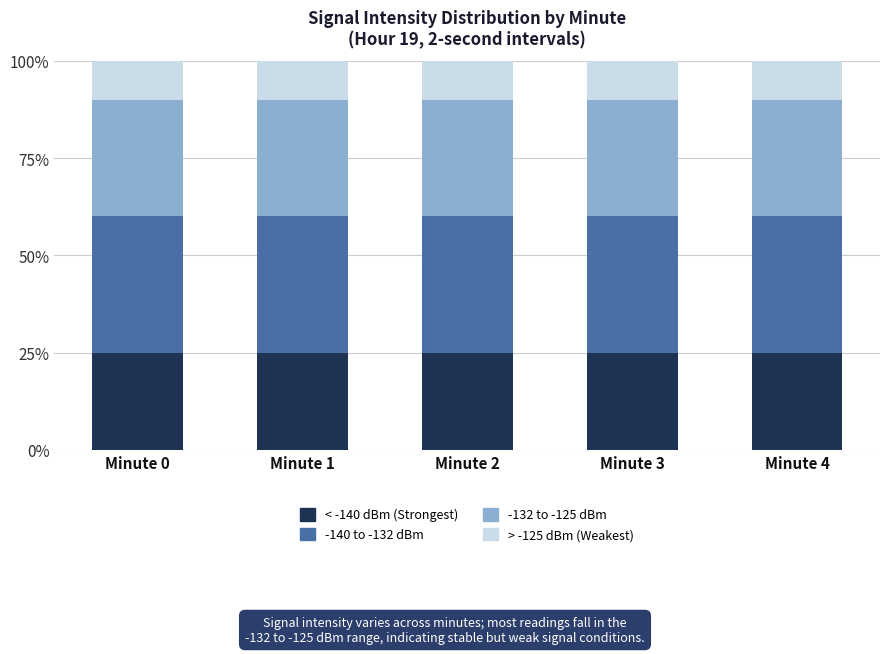

What is the sum of all < -140 dBm (Strongest) values?

125.0